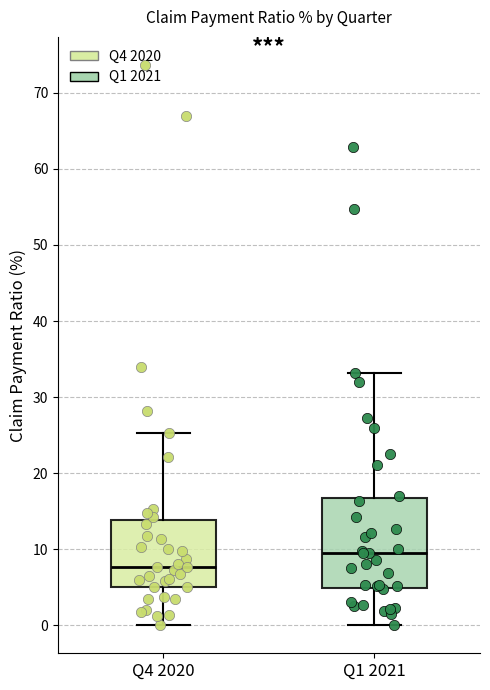

Reading left to right, read every box against the y-axis: the position of its median line, the range the box covers, and the ends of its whiskers. The values are not printed on the chart, so give them approximately, as read against the axis.

Q4 2020: median 8, box 5 to 14, whiskers 0 to 25
Q1 2021: median 10, box 5 to 17, whiskers 0 to 33